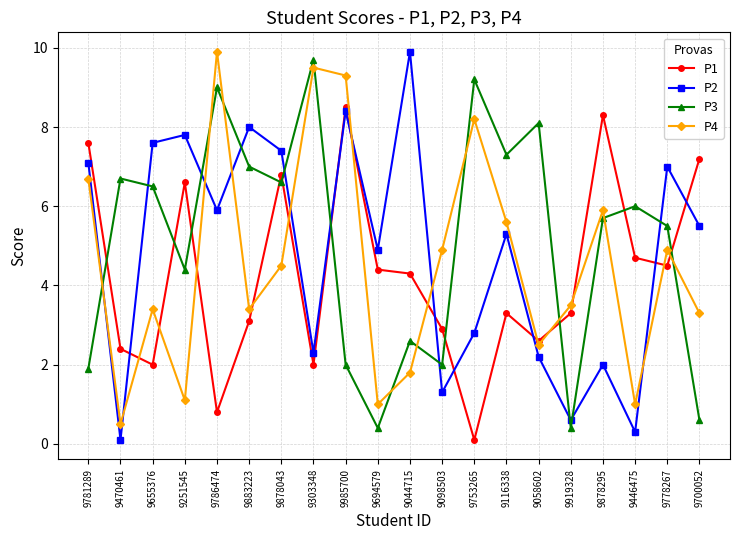

What are all the series names shown in the legend?

P1, P2, P3, P4